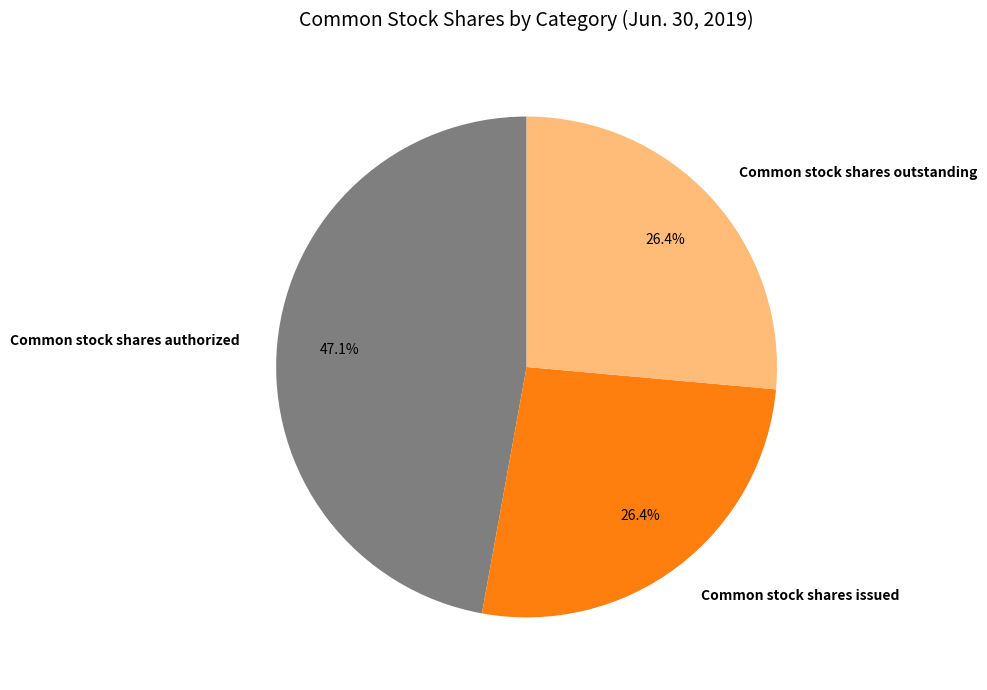

To the nearest percent, what is the combined percentage of Common stock shares outstanding and Common stock shares issued?

53%